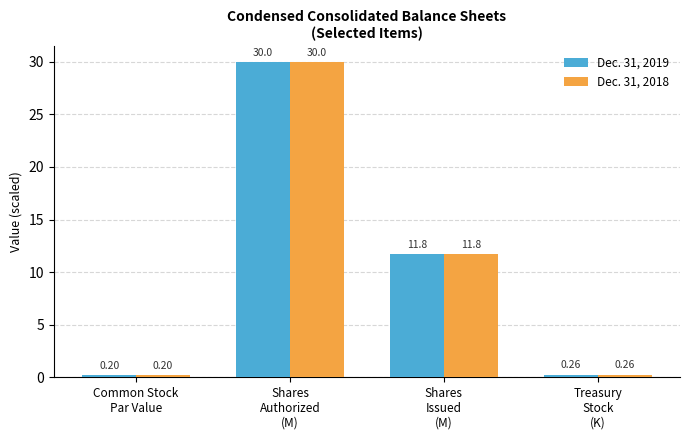

Which category has the highest value across all series?

Shares
Authorized
(M)